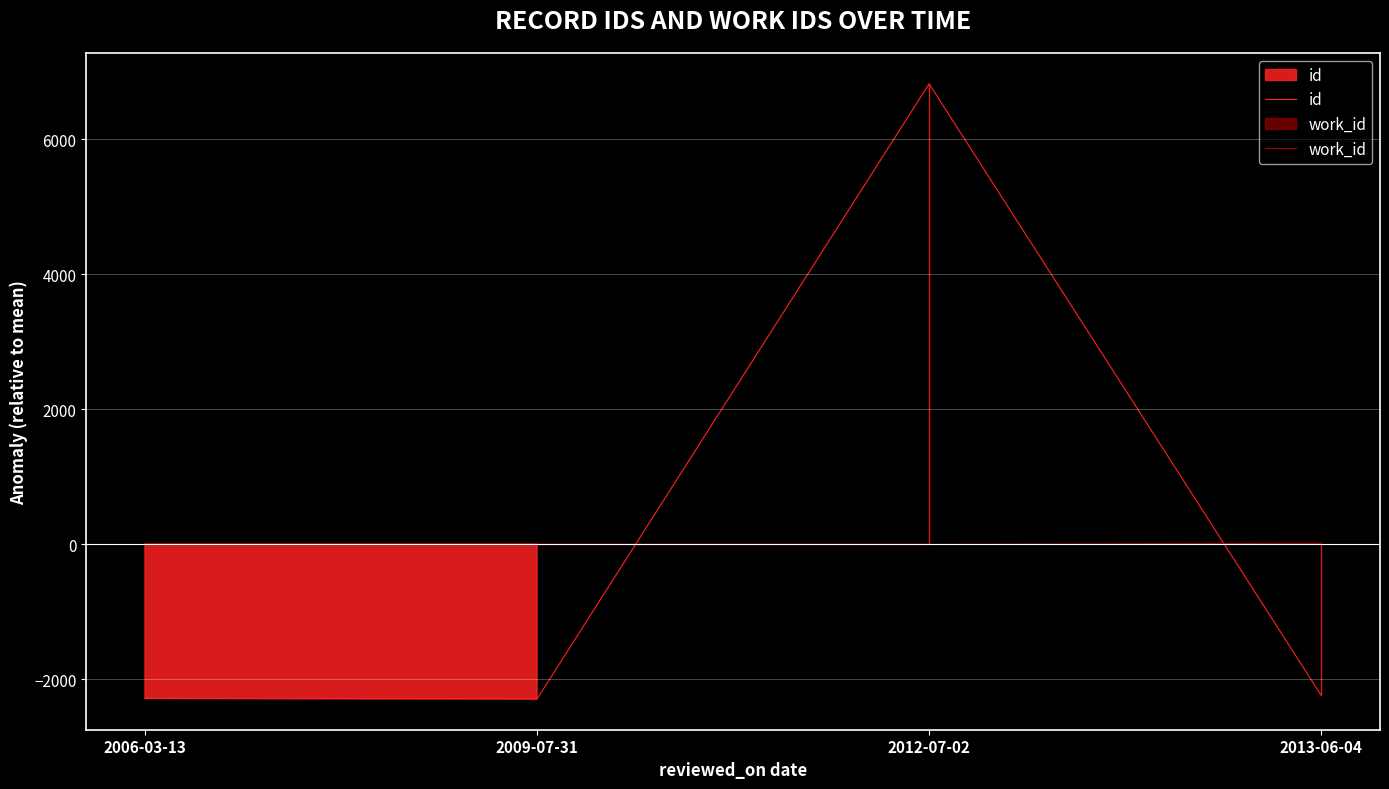

What are all the series names shown in the legend?

id, work_id